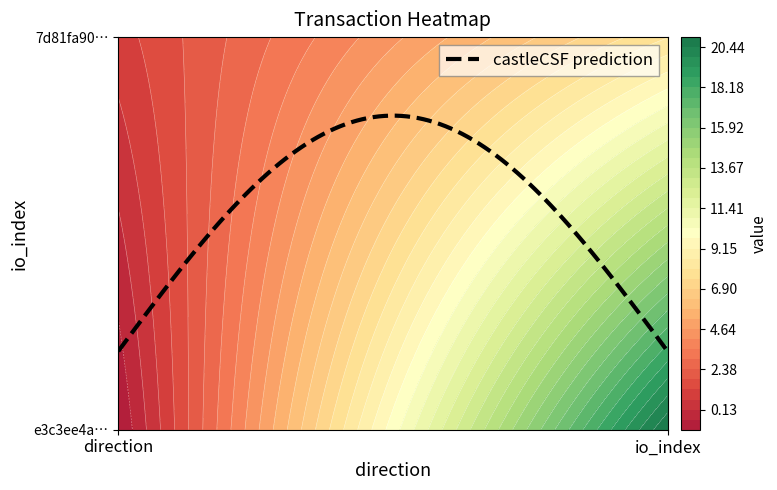

What is the sum of all e3c3ee4ad617c2aba026c47f2d36e836981b771 values?

20